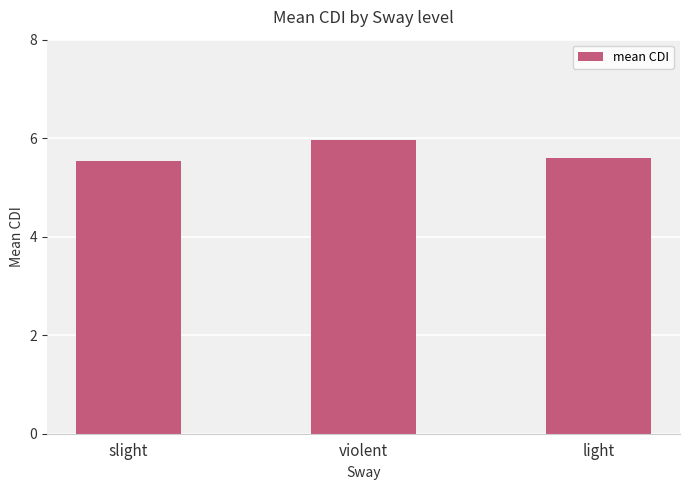

The chart shows a value of 3.7 at slight. True or false?

False